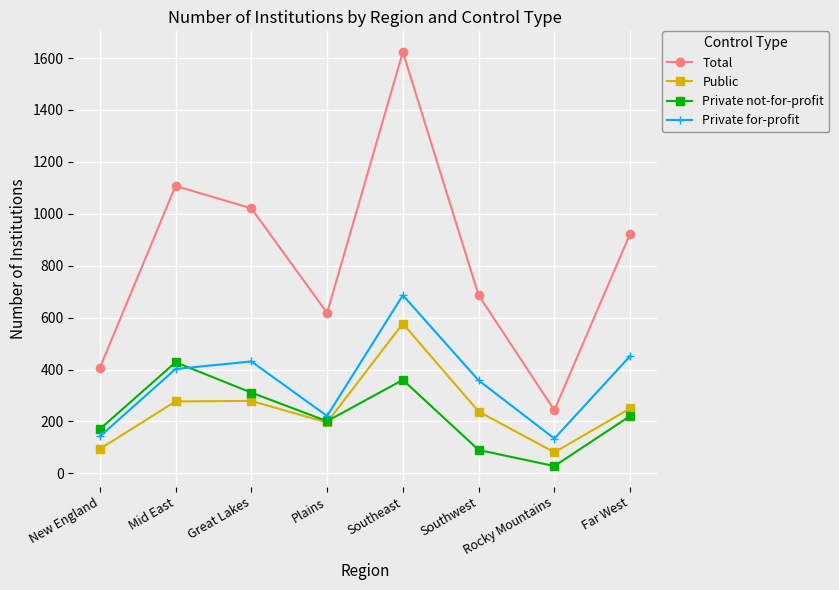

What position from the left is Mid East?

2